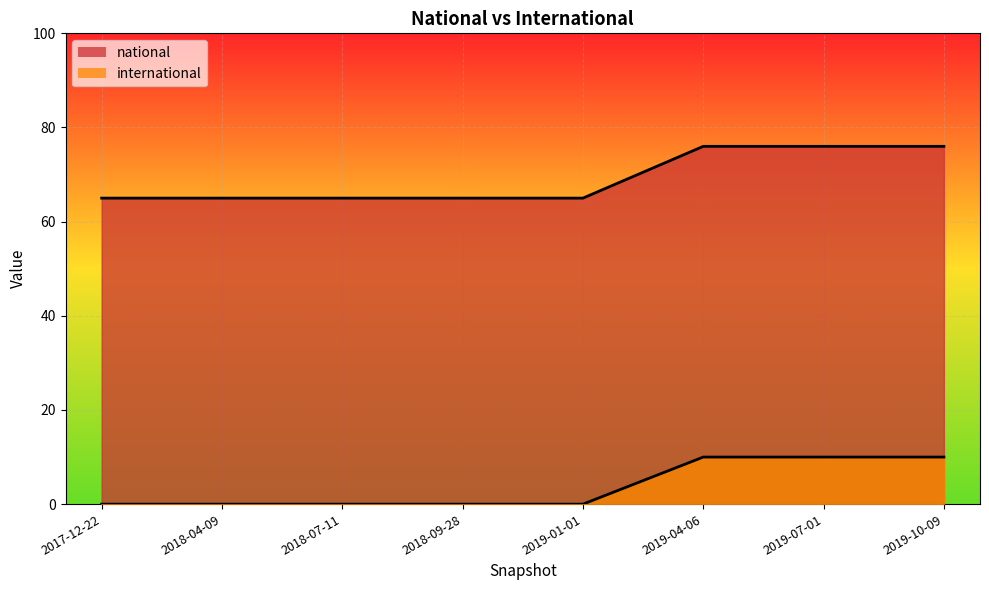

Which series has the largest range (max minus min)?

national